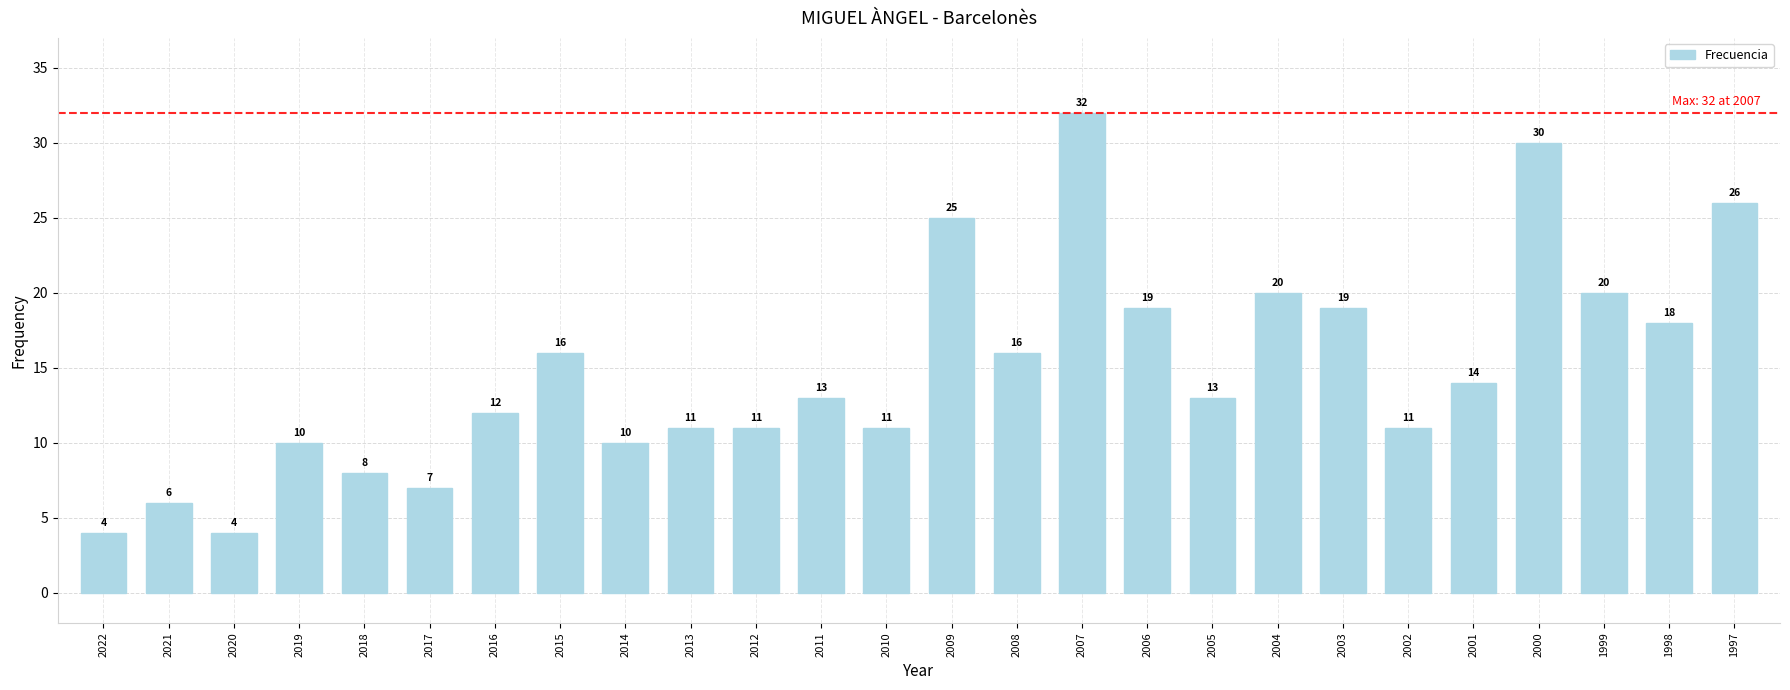

What is the maximum value shown in the chart?

32